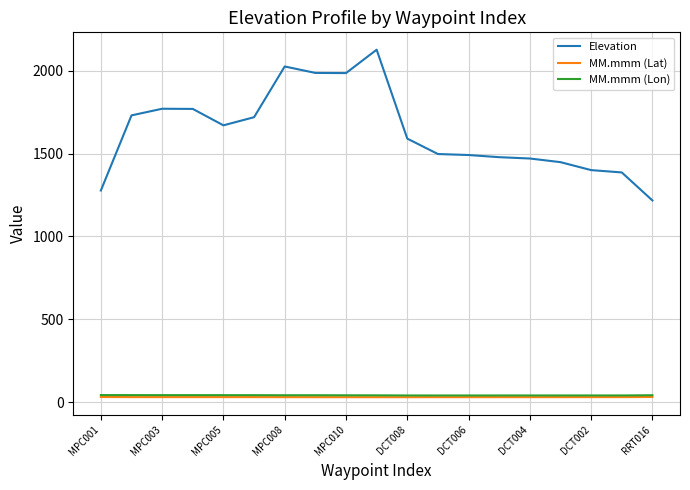

True or false: MM.mmm (Lon) and Elevation cross at least once.

False